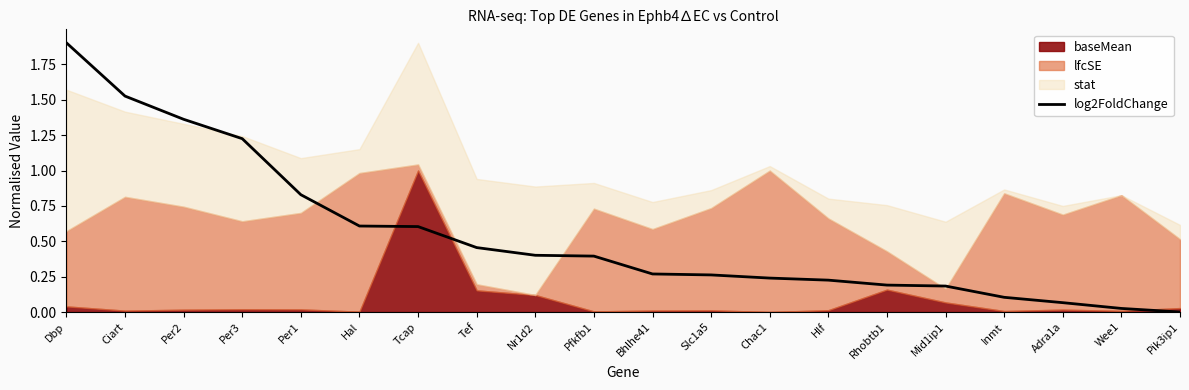

Reading right to left, what are all the values shown in this chart?

Pik3ip1=0.0	Wee1=0.0	Adra1a=0.1	Inmt=0.1	Mid1ip1=0.2	Rhobtb1=0.2	Hlf=0.2	Chac1=0.2	Slc1a5=0.3	Bhlhe41=0.3	Pfkfb1=0.4	Nr1d2=0.4	Tef=0.5	Tcap=0.6	Hal=0.6	Per1=0.8	Per3=1.2	Per2=1.4	Ciart=1.5	Dbp=1.9